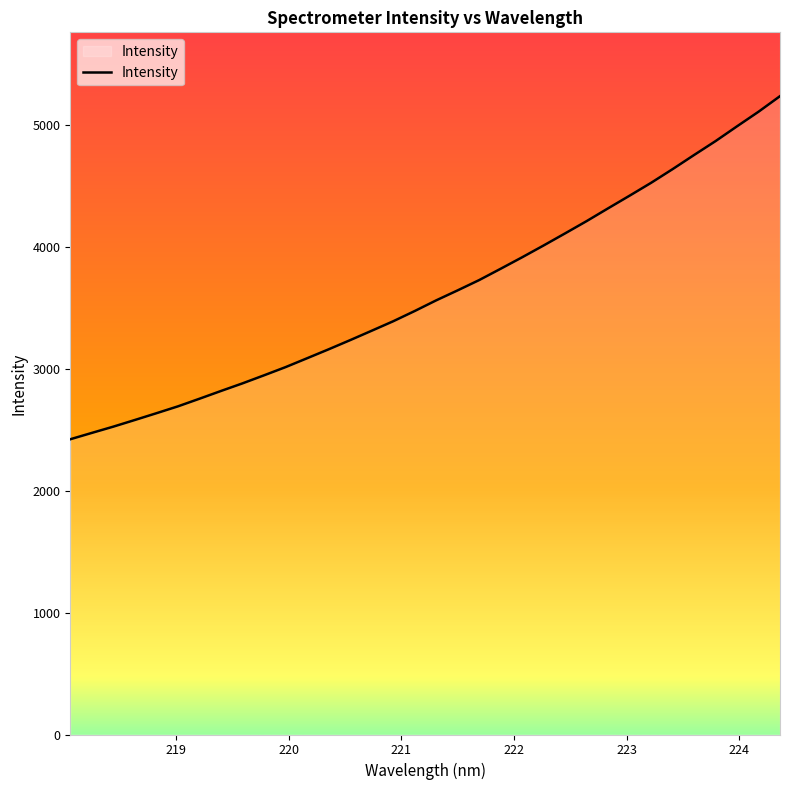

What is the difference between the maximum and minimum values?

2815.8